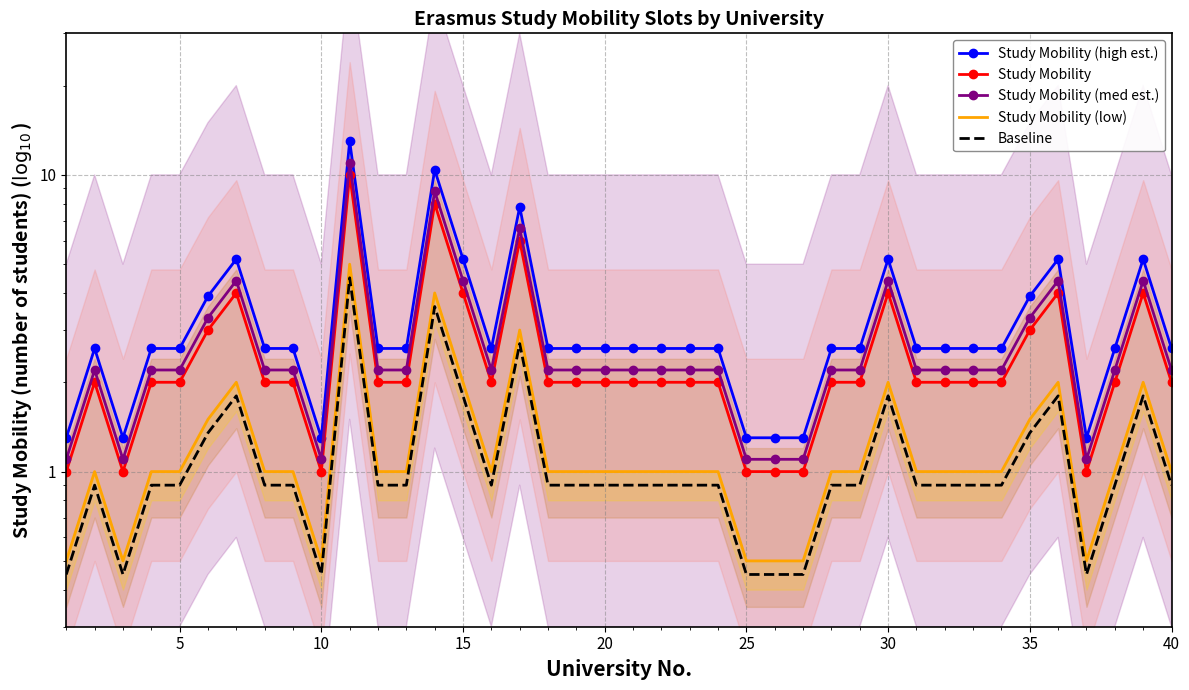

Rank the series by their maximum value, from highest to lowest.

Study Mobility (high est.), Study Mobility (med est.), Study Mobility, Study Mobility (low), Baseline